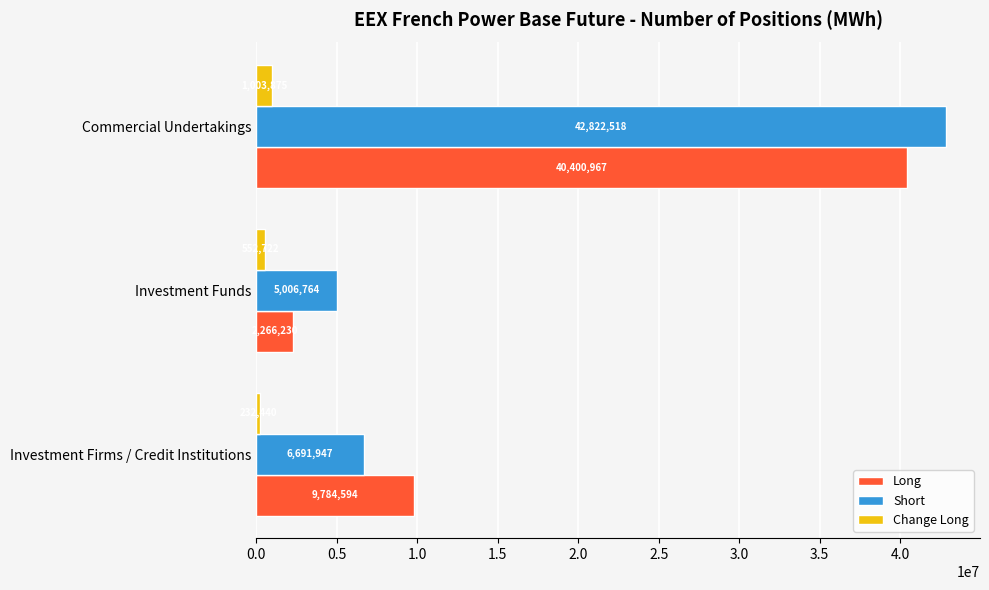

Count the number of categories in the chart.

3